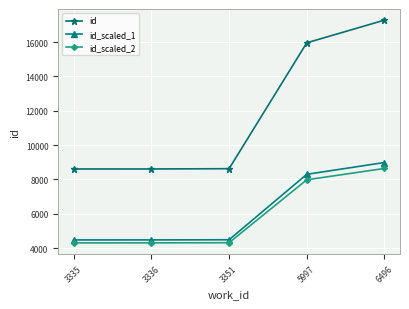

List the series in order of their peak value, highest first.

id, id_scaled_1, id_scaled_2